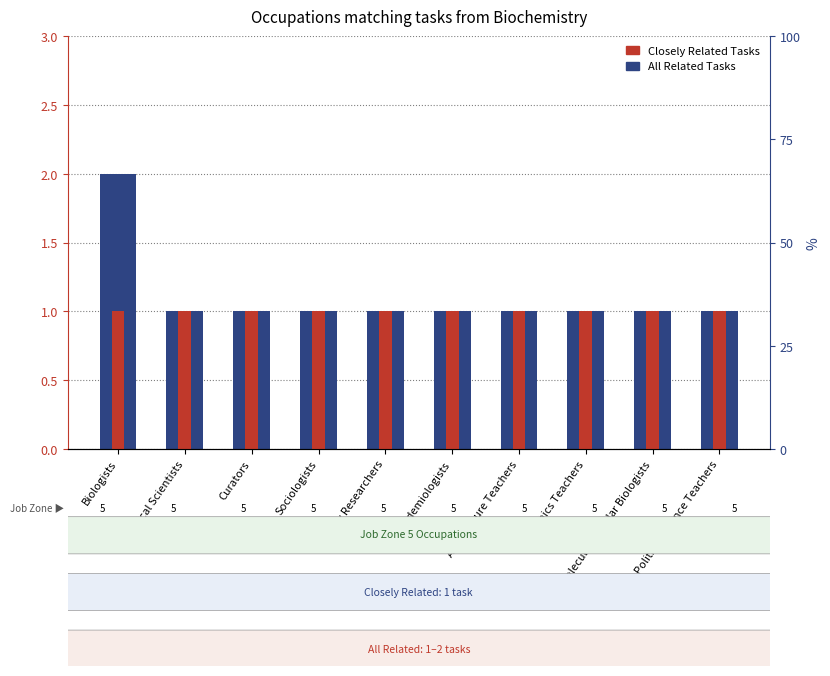

What is the maximum value shown in the chart?

2